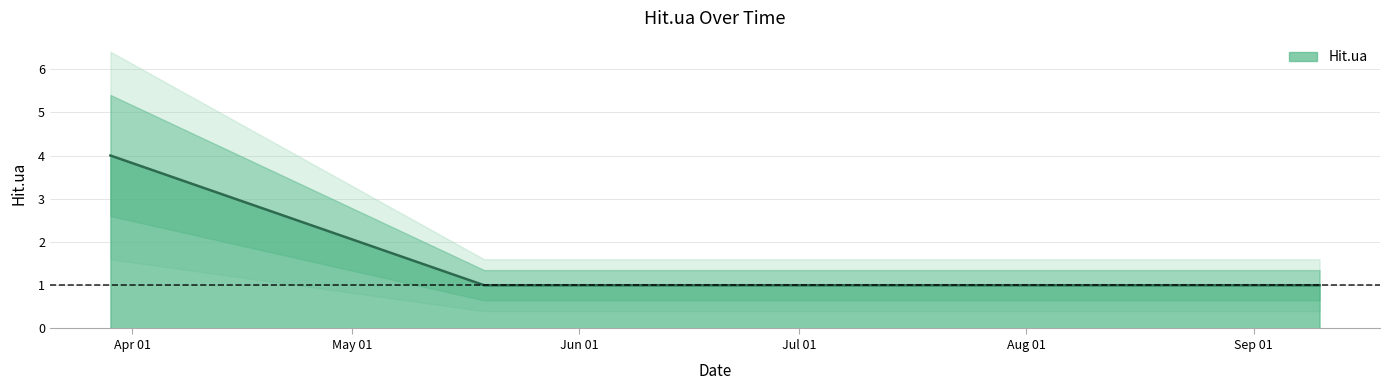

Is it true that the value at 2014-05-19 is 1?

False